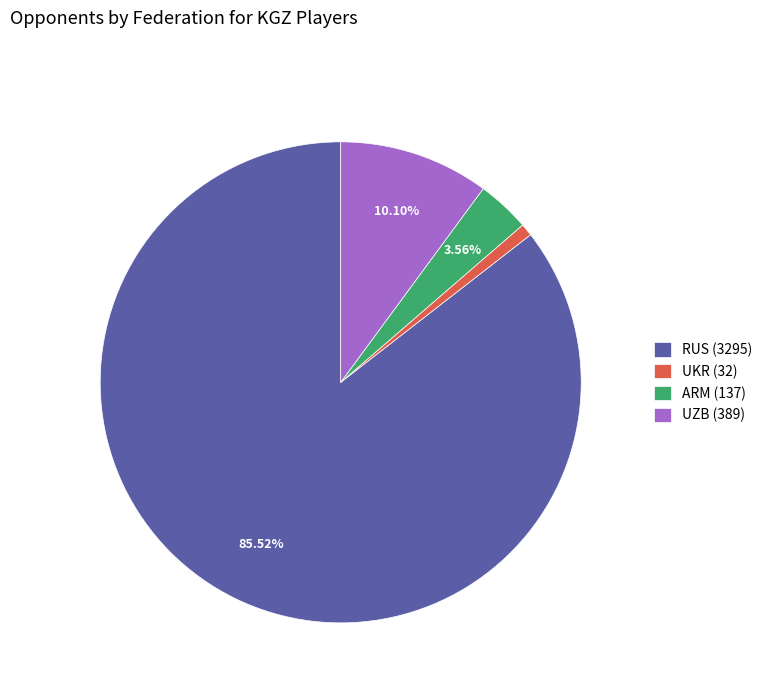

Rank the categories by value from highest to lowest.

RUS (3295), UZB (389), ARM (137), UKR (32)